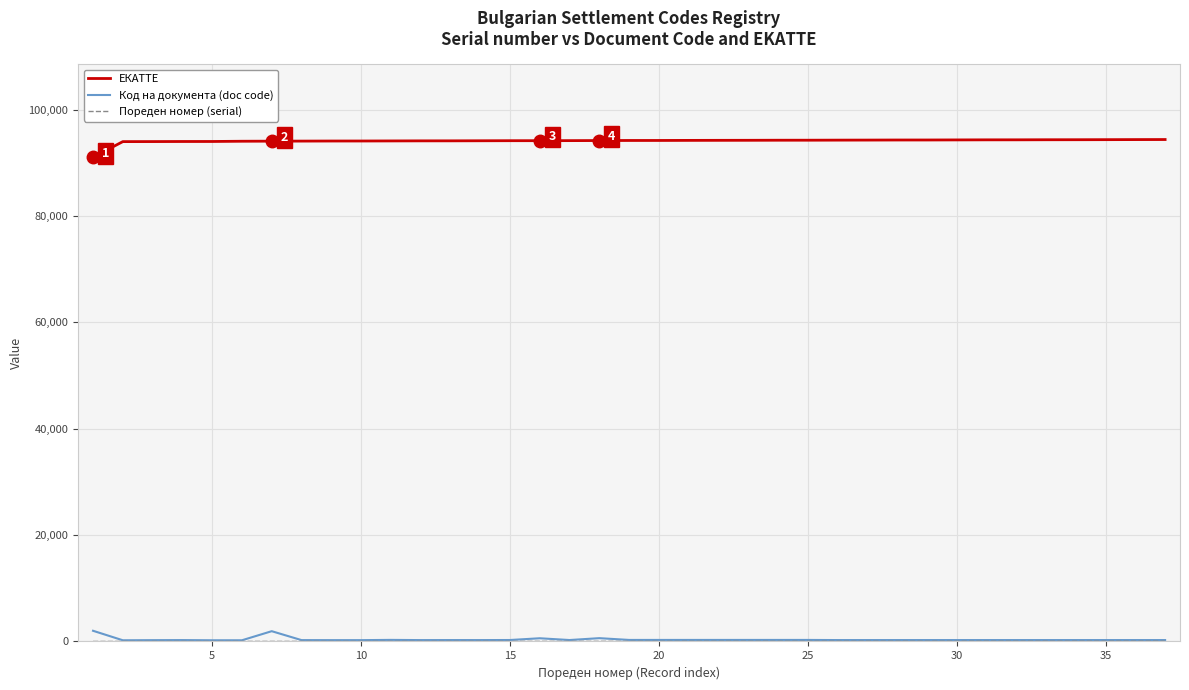

True or false: Код на документа (doc code) and ЕКАТТЕ cross at least once.

False